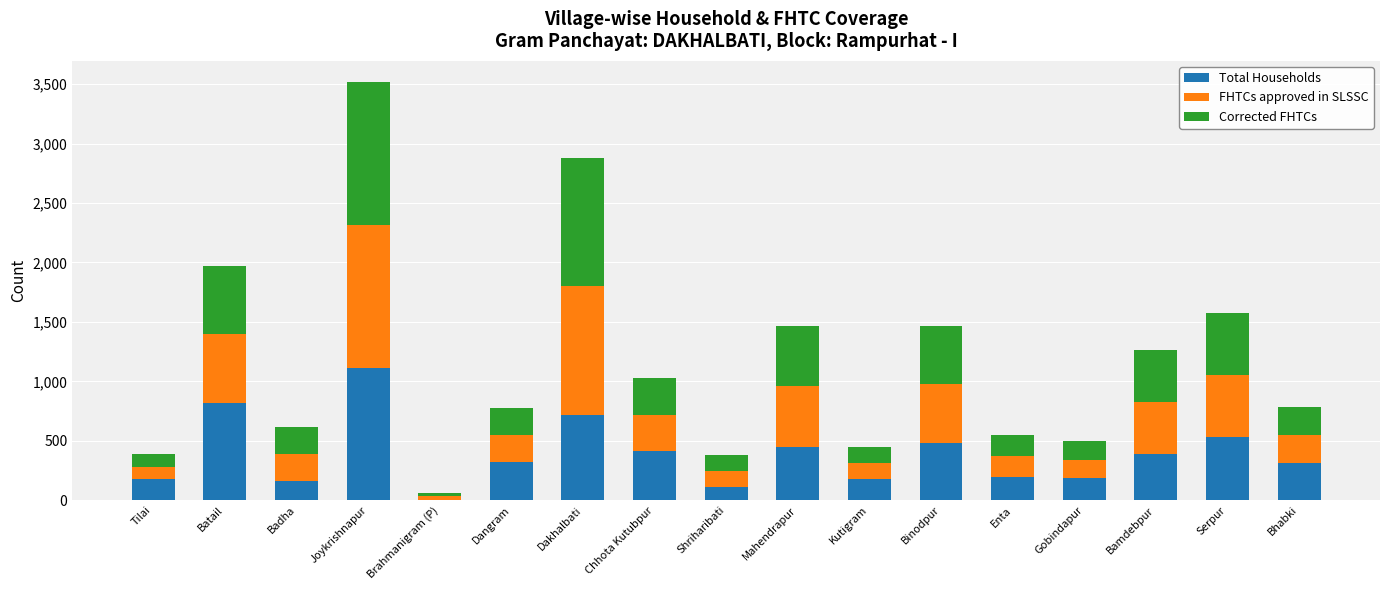

The Total Households series shows 239 at Binodpur. True or false?

False